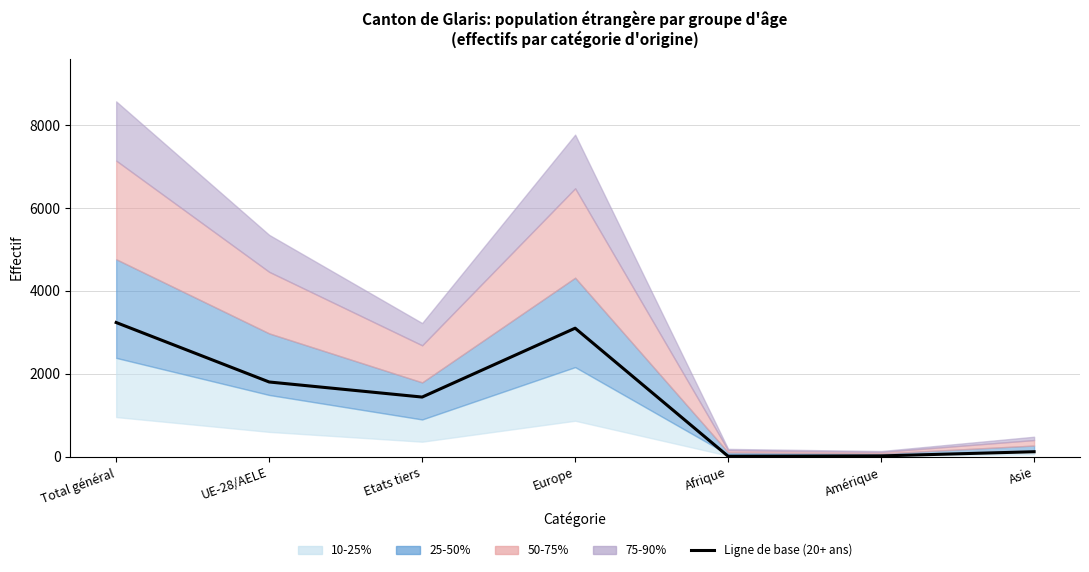

What is the change in value from UE-28/AELE to Europe?

+1299